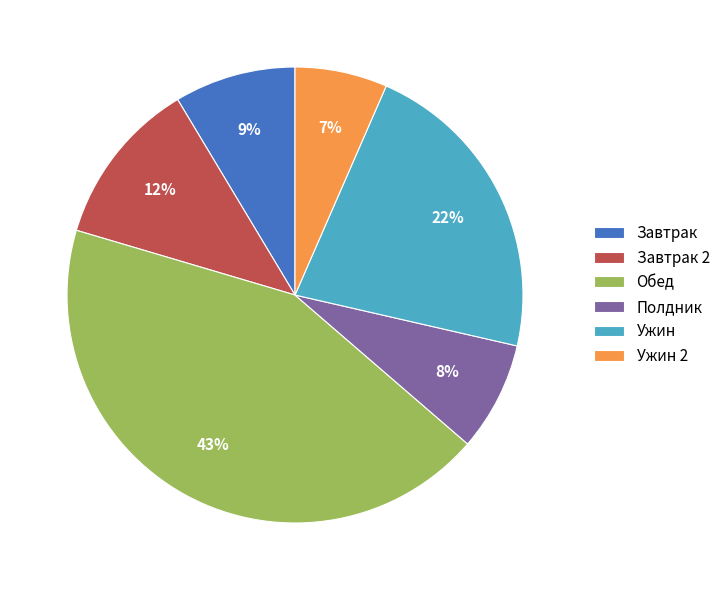

Combined, do Завтрак and Ужин 2 account for over 50%?

No